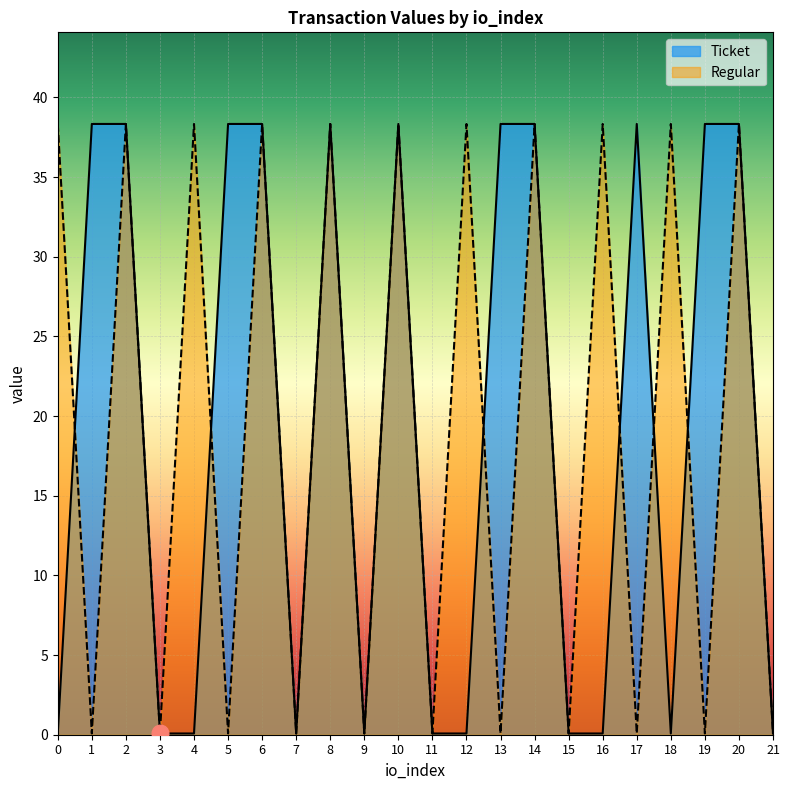

Reading left to right, transcribe all the data shown in this chart.

Ticket: 0.1	38.3	38.3	0.1	0.1	38.3	38.3	0.1	38.3	0.1	38.3	0.1	0.1	38.3	38.3	0.1	0.1	38.3	0.1	38.3	38.3	0.1
Regular: 38.3	0.1	38.3	0.1	38.3	0.1	38.3	0.1	38.3	0.1	38.3	0.1	38.3	0.1	38.3	0.1	38.3	0.1	38.3	0.1	38.3	0.1